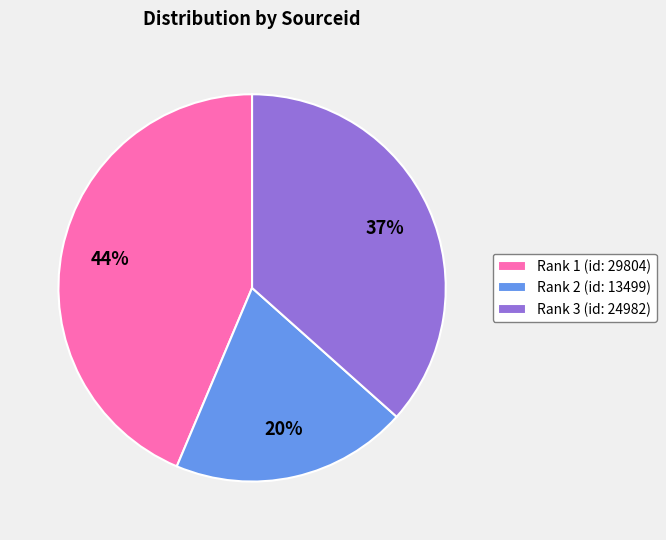

What is the ratio of the value at Rank 2 (id: 13499) to the value at Rank 3 (id: 24982)?

0.5